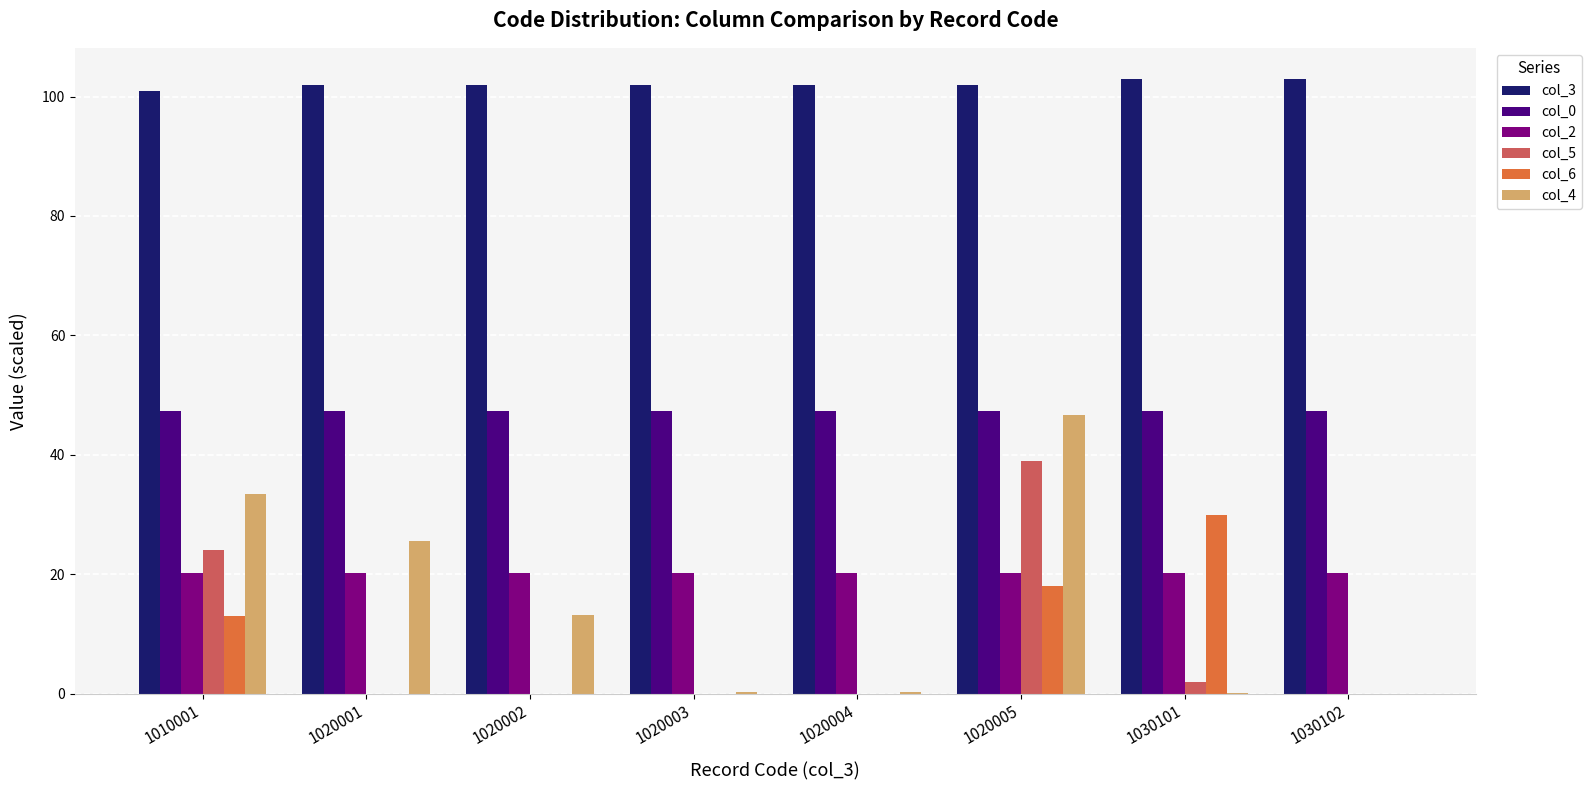

Is it true that col_2 equals 20.2 at 1020001?

True